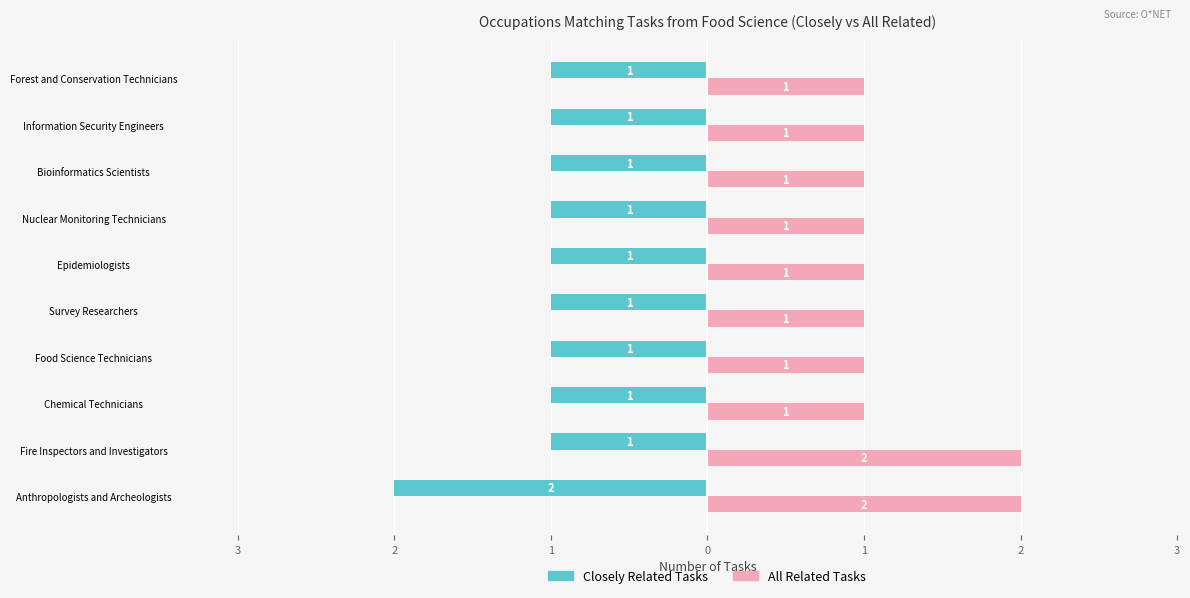

What are all the series names shown in the legend?

Closely Related Tasks, All Related Tasks